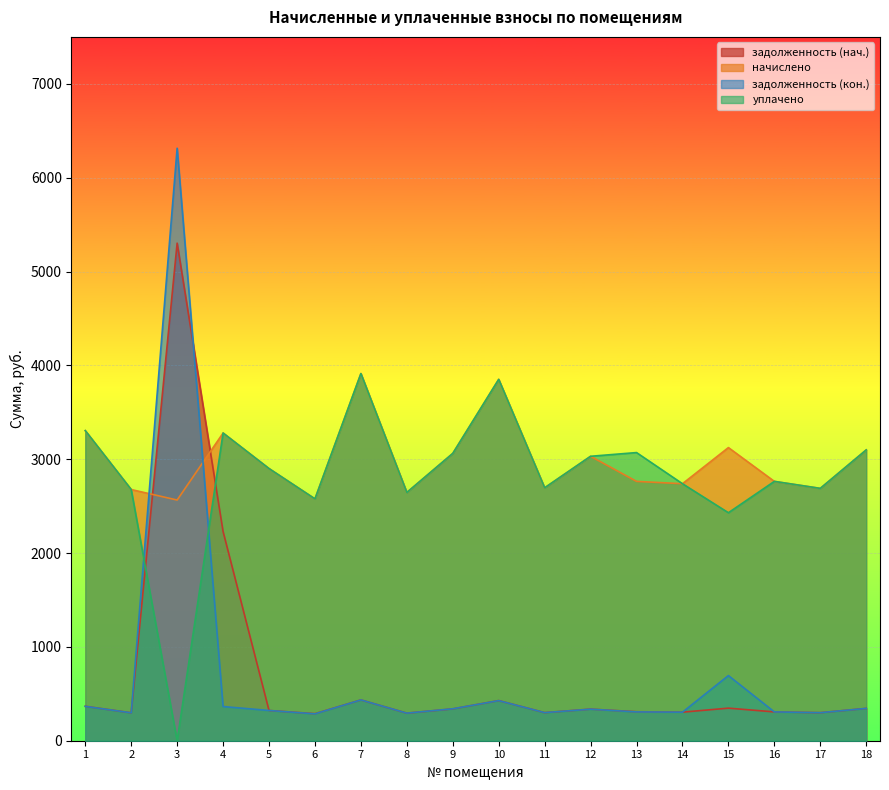

Reading left to right, extract all data points from this chart.

задолженность: 1=367.1	2=297.4	3=5302.2	4=2229.0	5=322.2	6=288.0	7=434.7	8=293.9	9=339.3	10=427.8	11=299.5	12=336.7	13=308.9	14=304.3	15=347.1	16=307.1	17=298.8	18=344.3
начислено: 1=3303.7	2=2676.5	3=2564.7	4=3278.9	5=2900.1	6=2577.2	7=3912.3	8=2645.5	9=3061.5	10=3850.2	11=2695.1	12=3030.5	13=2763.4	14=2738.6	15=3123.6	16=2763.4	17=2688.9	18=3098.8
задолженность_2: 1=366.2	2=297.4	3=6313.5	4=364.2	5=322.2	6=286.4	7=434.7	8=293.9	9=340.2	10=427.4	11=299.5	12=336.2	13=307.1	14=304.3	15=694.1	16=307.1	17=298.8	18=344.3
уплачено: 1=3304.6	2=2676.5	3=0.0	4=3279.0	5=2900.1	6=2577.2	7=3912.3	8=2645.5	9=3061.5	10=3850.6	11=2695.1	12=3031.0	13=3070.5	14=2738.6	15=2429.5	16=2763.4	17=2688.9	18=3098.8